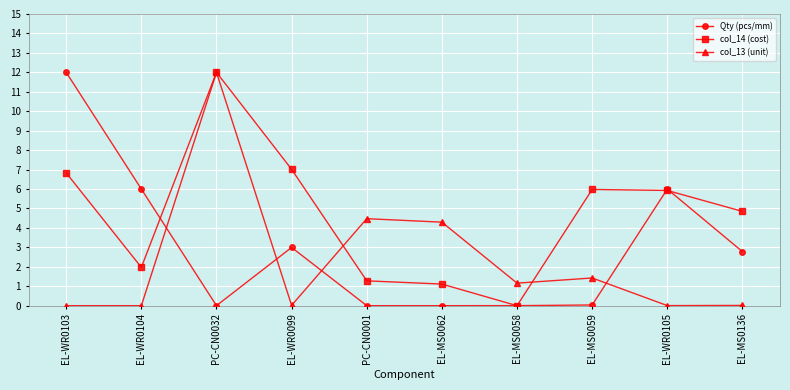

What is the difference between the col_14 (cost) values at EL-MS0136 and EL-MS0062?

3.7